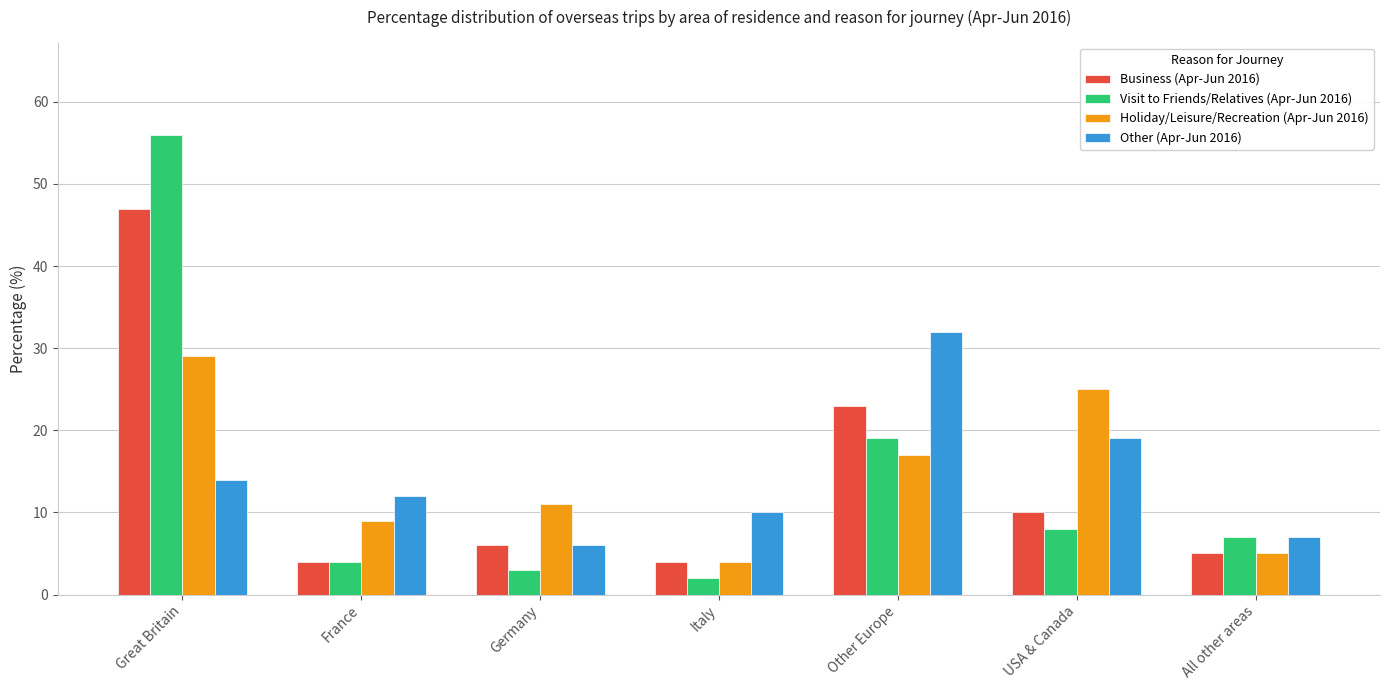

Is the value of Visit to Friends/Relatives (Apr-Jun 2016) at Germany greater than the value of Holiday/Leisure/Recreation (Apr-Jun 2016) at France?

No